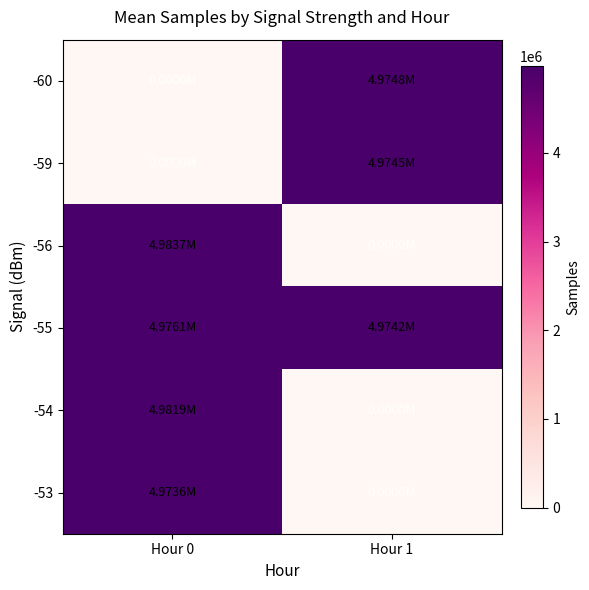

Reading left to right, what are all the values shown in this chart?

-60: Hour 0=0.0	Hour 1=4974803.0
-59: Hour 0=0.0	Hour 1=4974502.9
-56: Hour 0=4983745.3	Hour 1=0.0
-55: Hour 0=4976087.3	Hour 1=4974207.0
-54: Hour 0=4981932.3	Hour 1=0.0
-53: Hour 0=4973585.5	Hour 1=0.0